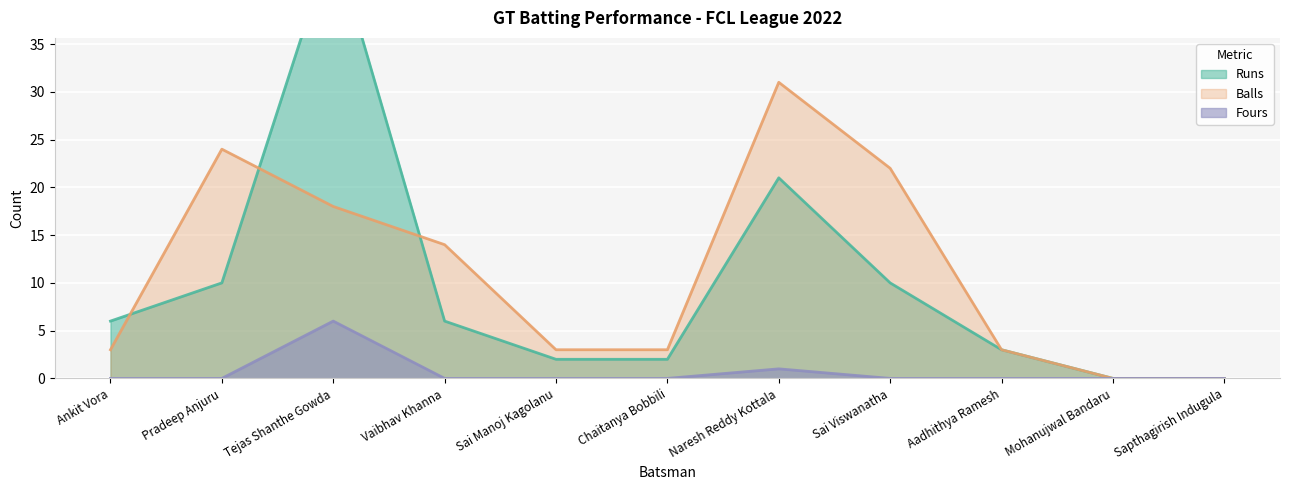

True or false: Runs and Balls cross at least once.

True